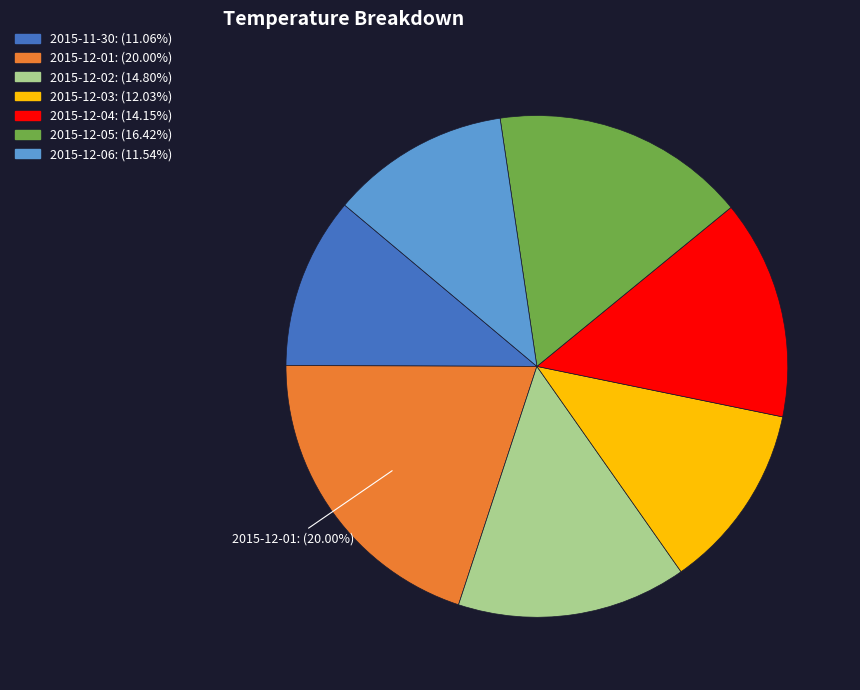

Does any single category account for the majority?

No